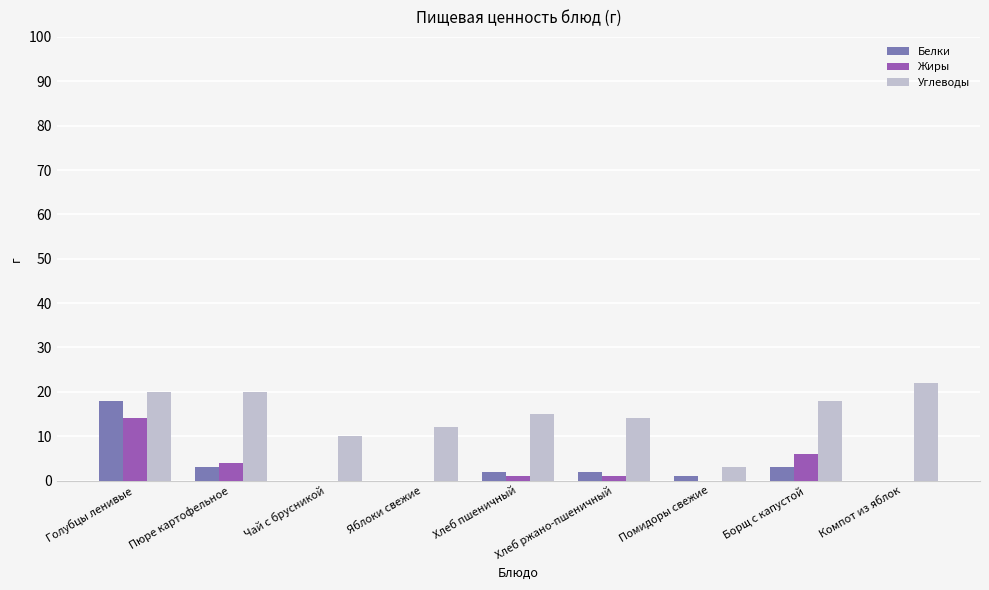

True or false: Белки has a value of -7 at Яблоки свежие.

False